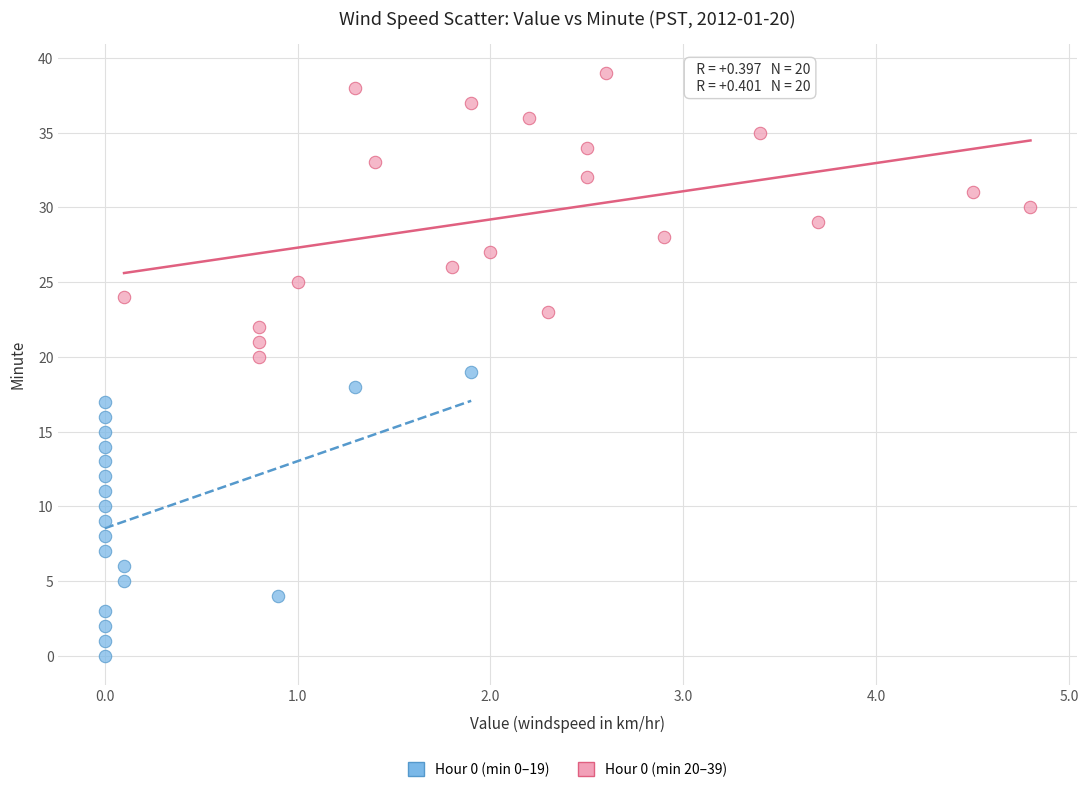

Which series reaches the maximum Y coordinate?

Hour 0 (min 20–39)